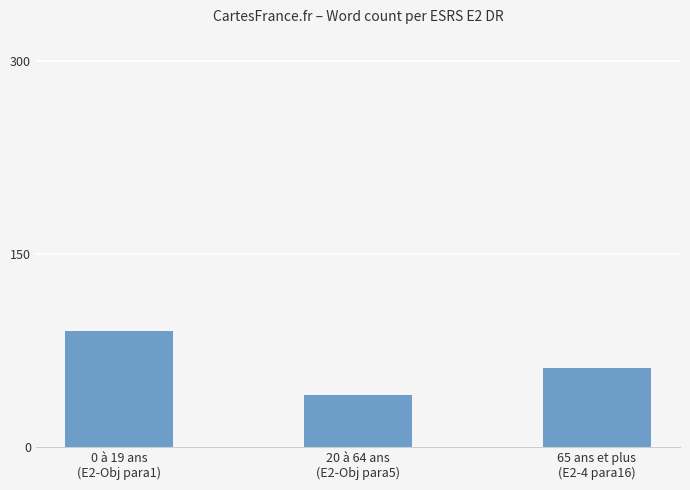

What is the sum of all values?

191